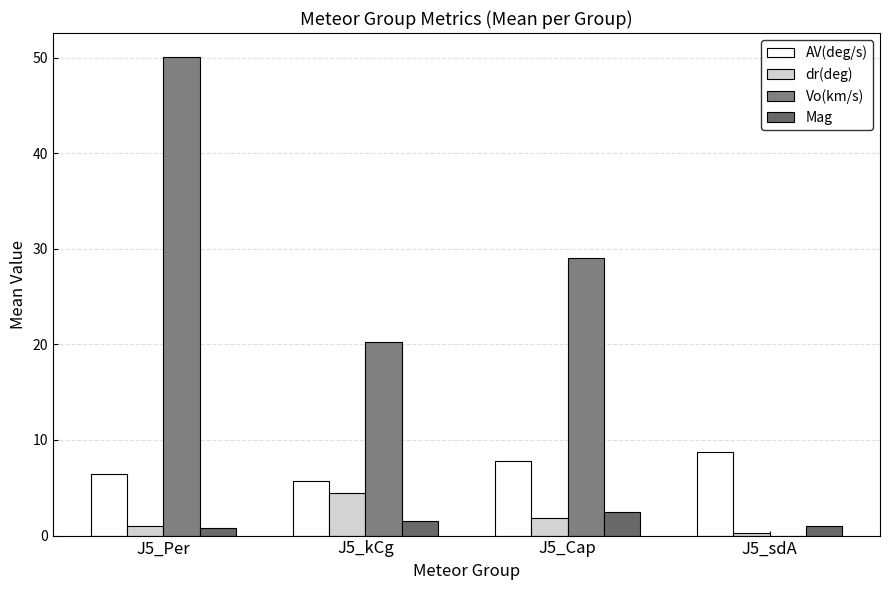

What is the greatest value displayed?

50.1